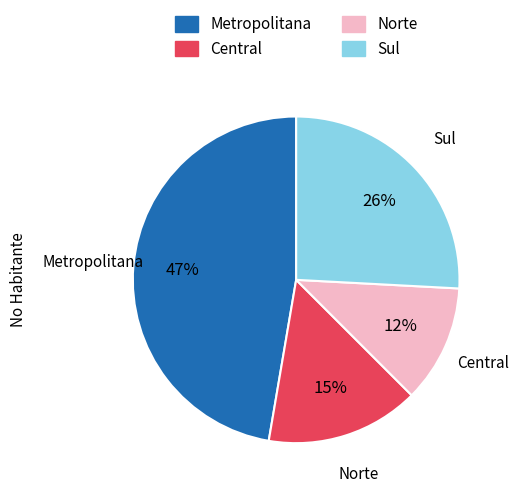

Approximately how many times larger is the value at Norte compared to Central?

0.8